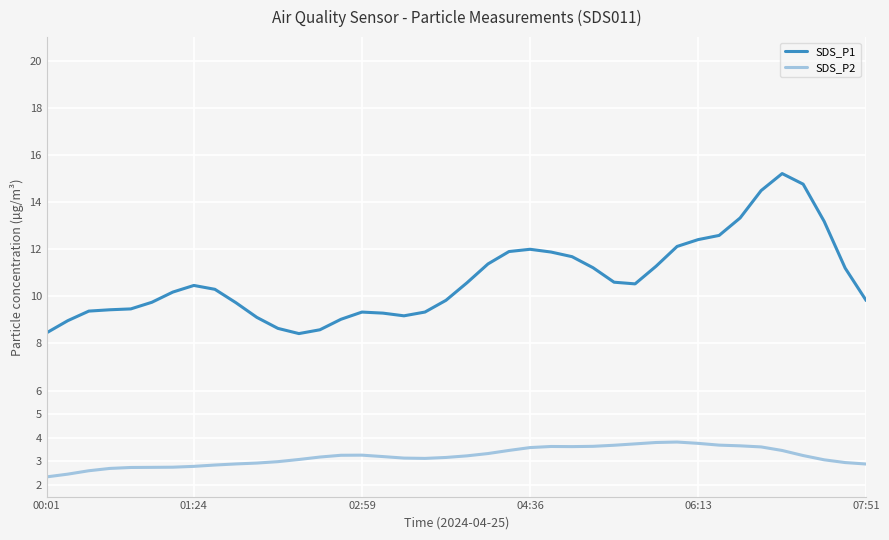

What is the difference between the maximum and minimum values in the SDS_P2 series?

1.5